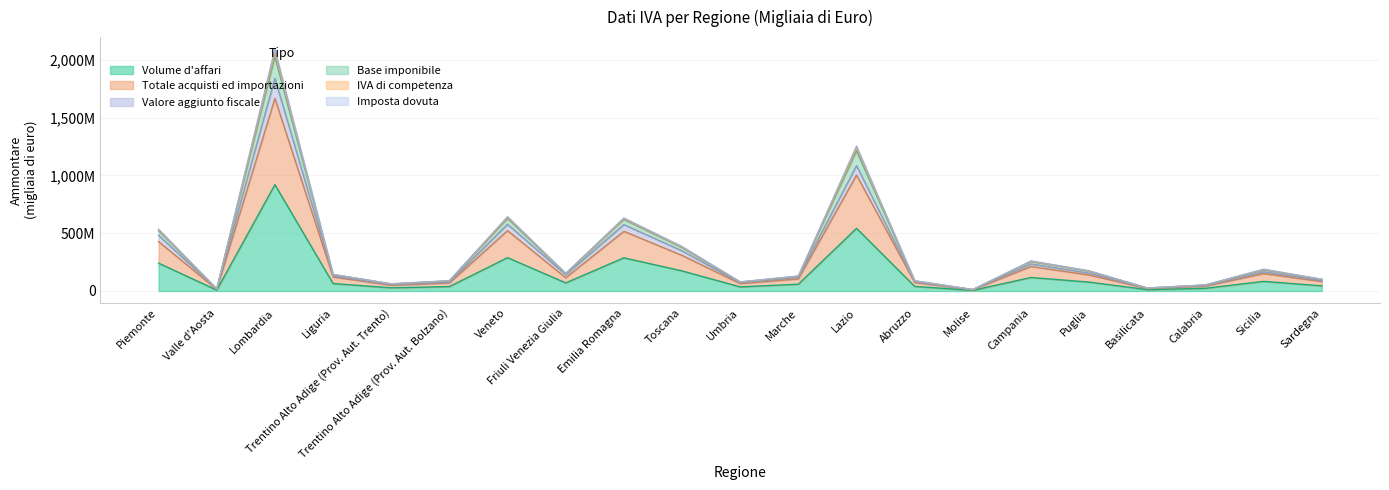

Which category has the lowest value across all series?

Molise